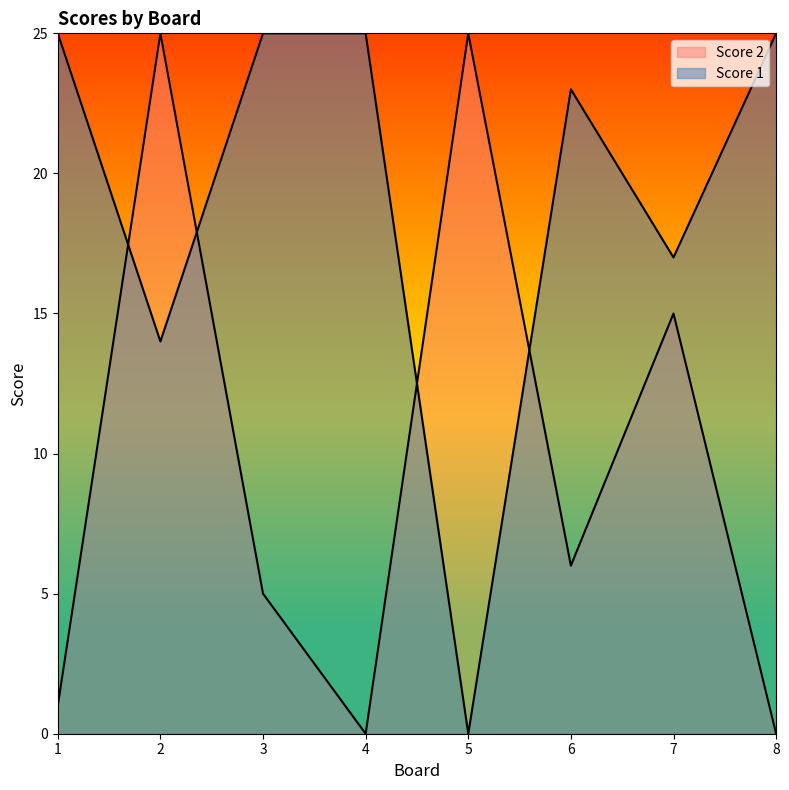

True or false: Score 1 and Score 2 intersect in this chart.

True